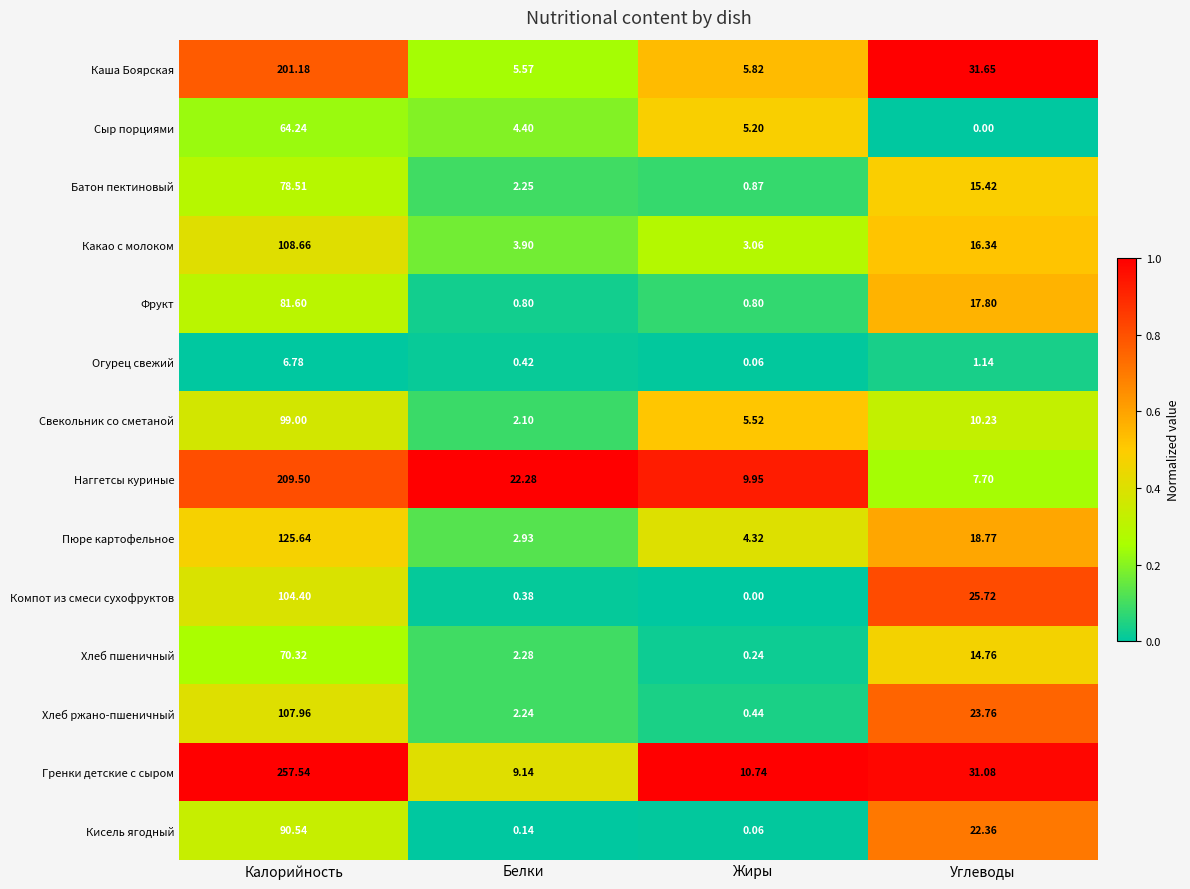

Which series has the largest range (max minus min)?

Гренки детские с сыром